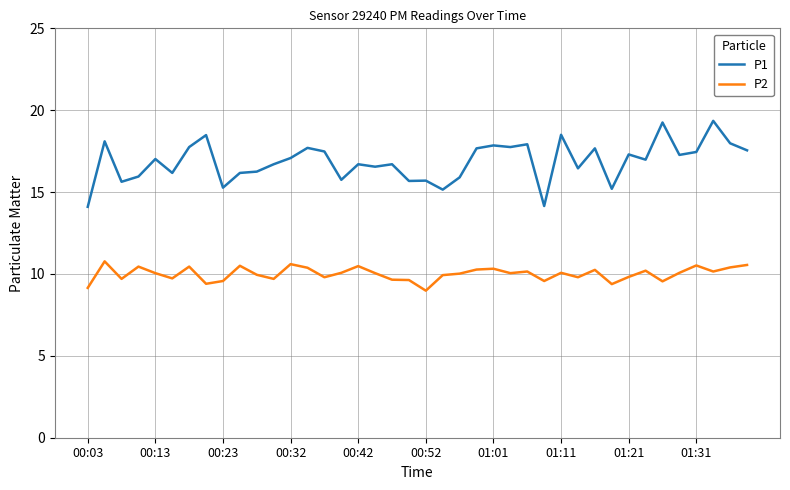

Rank the series by their maximum value, from highest to lowest.

P1, P2